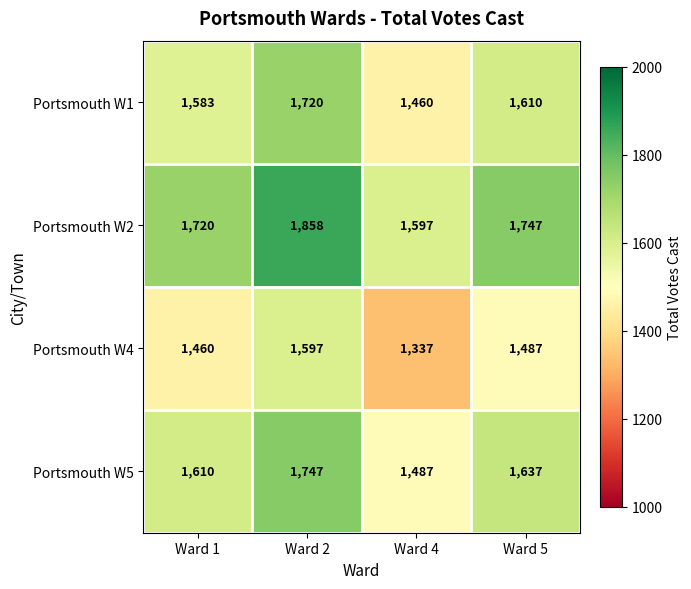

What value does the Portsmouth W1 series have at Ward 2?

1720